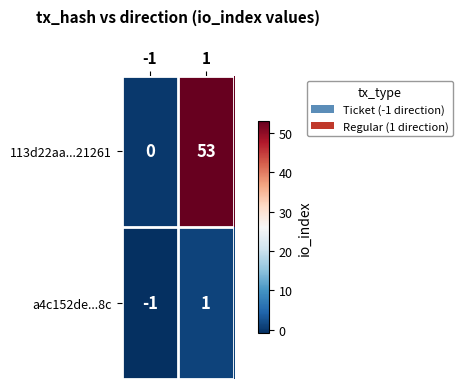

The 113d22aa...21261 series shows 0 at -1. True or false?

True